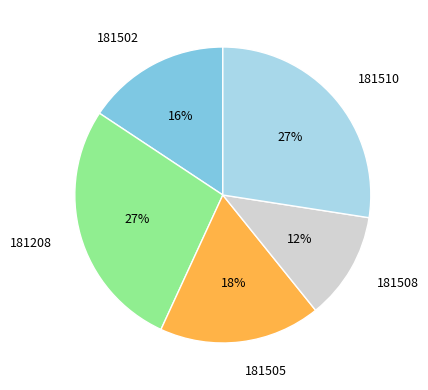

What percentage is the 181508 slice, to the nearest percent?

12%